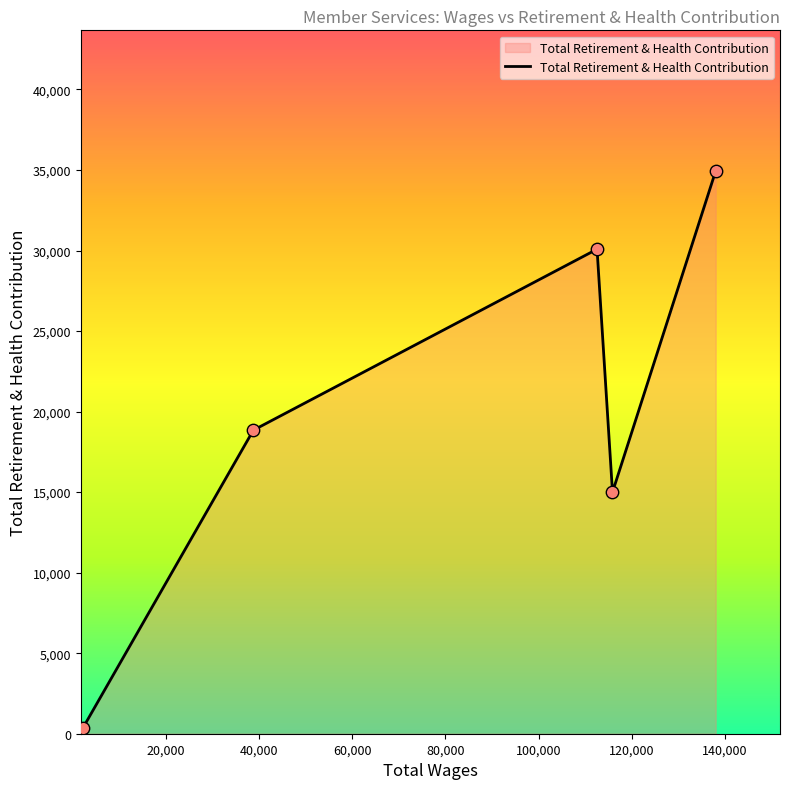

What is the sum of all values?

99207